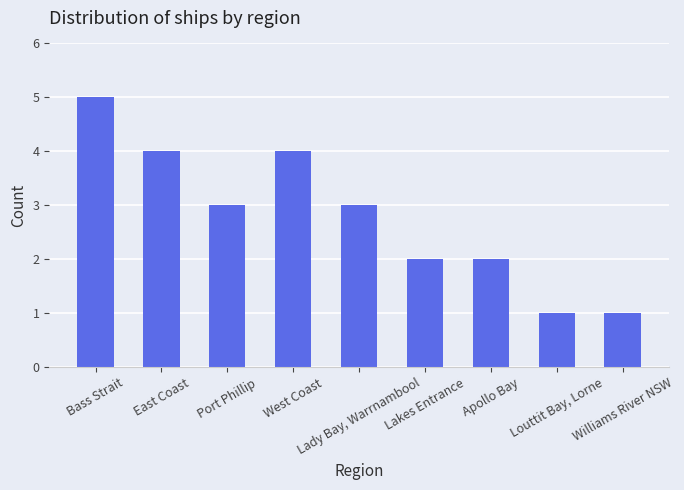

What is the label of the 2nd bar from the left?

East Coast